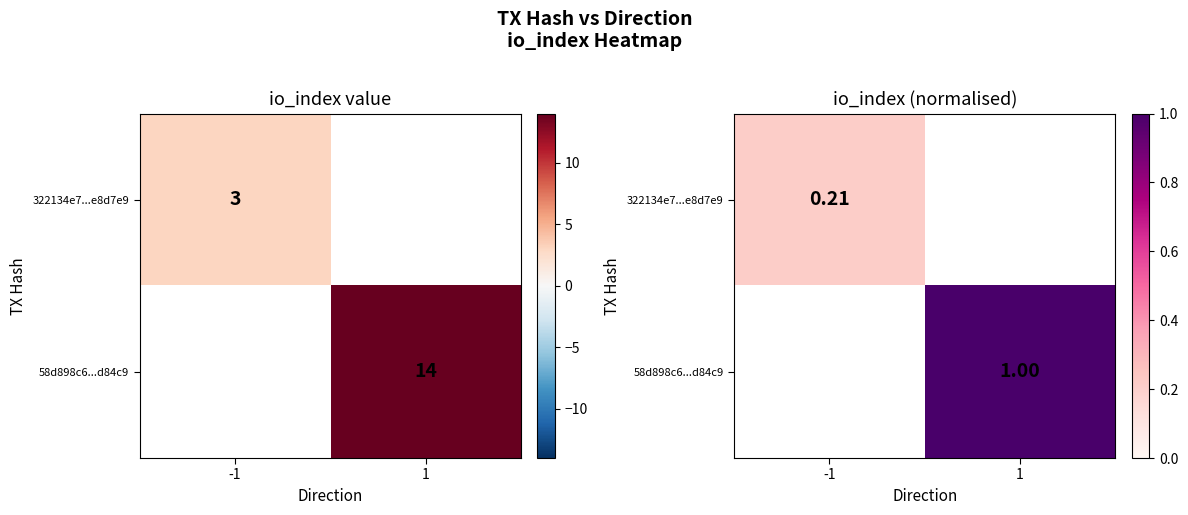

Which has a higher value, -1 or 1?

1